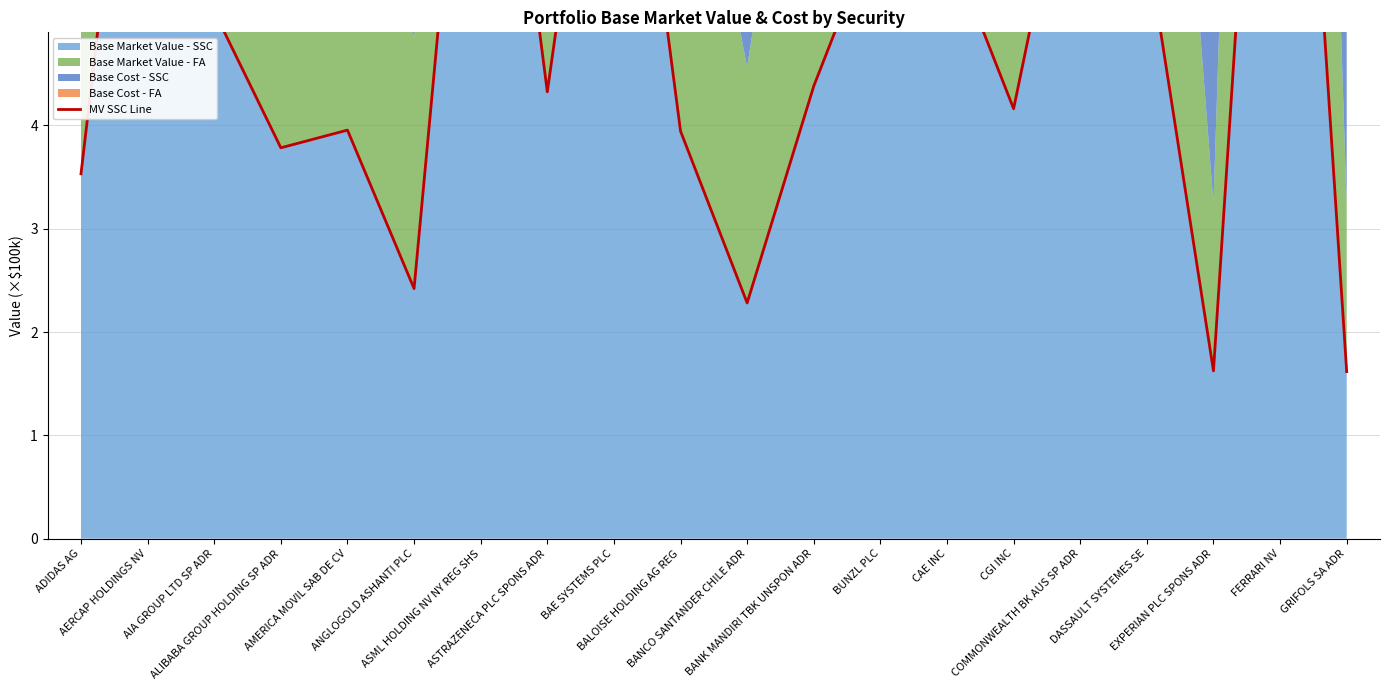

Read the value at BANCO SANTANDER CHILE ADR.

2.3